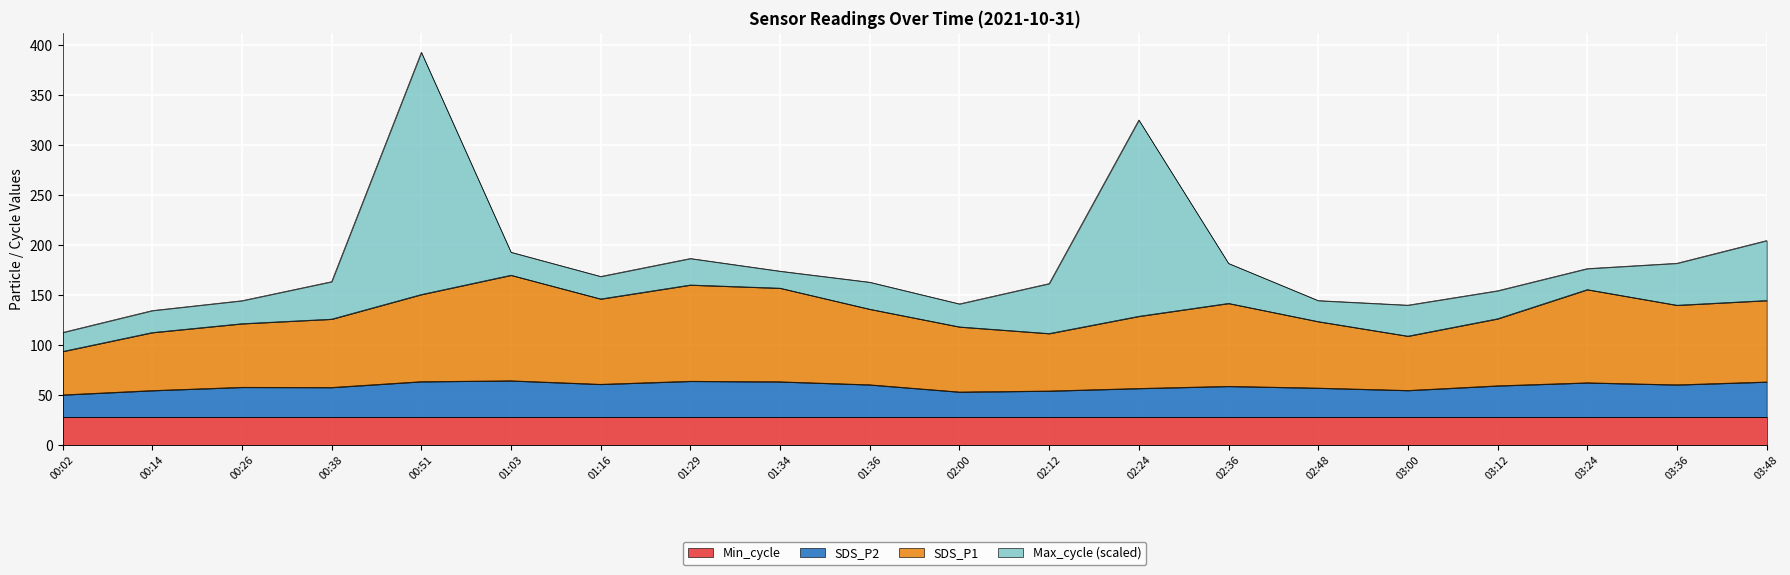

True or false: SDS_P2 has a value of 58.6 at 02:36.

True